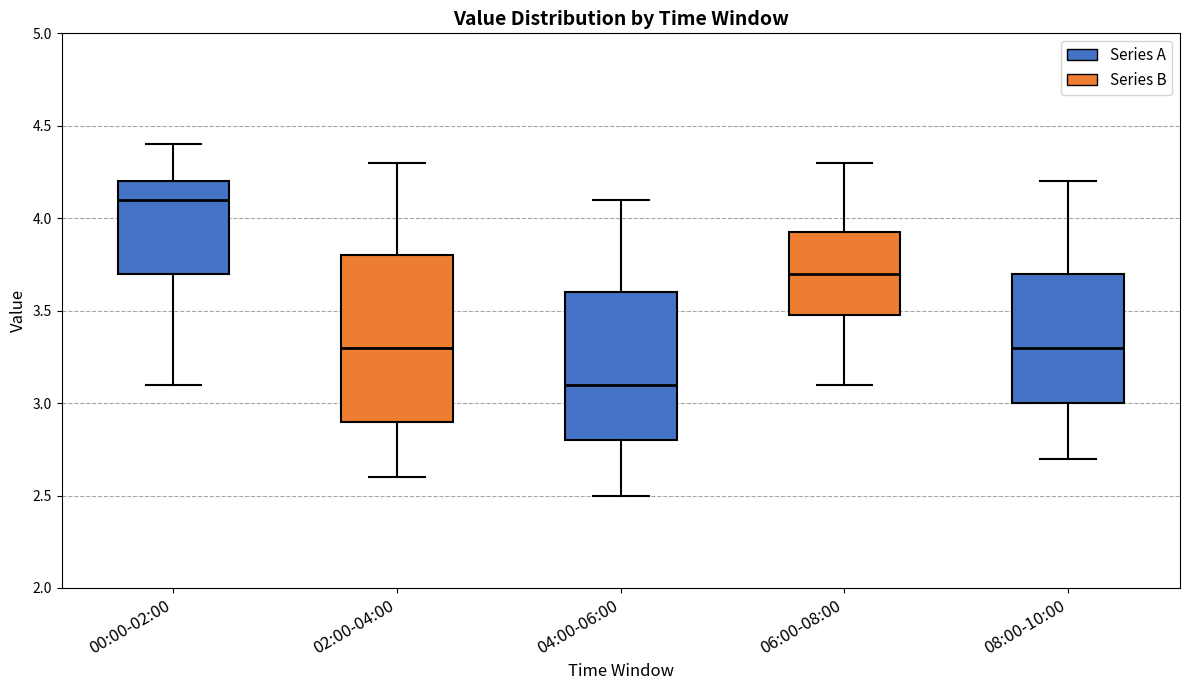

Where is the upper edge of the box for 04:00-06:00 on the y-axis? The values are not printed on the chart, so give them approximately, as read against the axis.

3.60